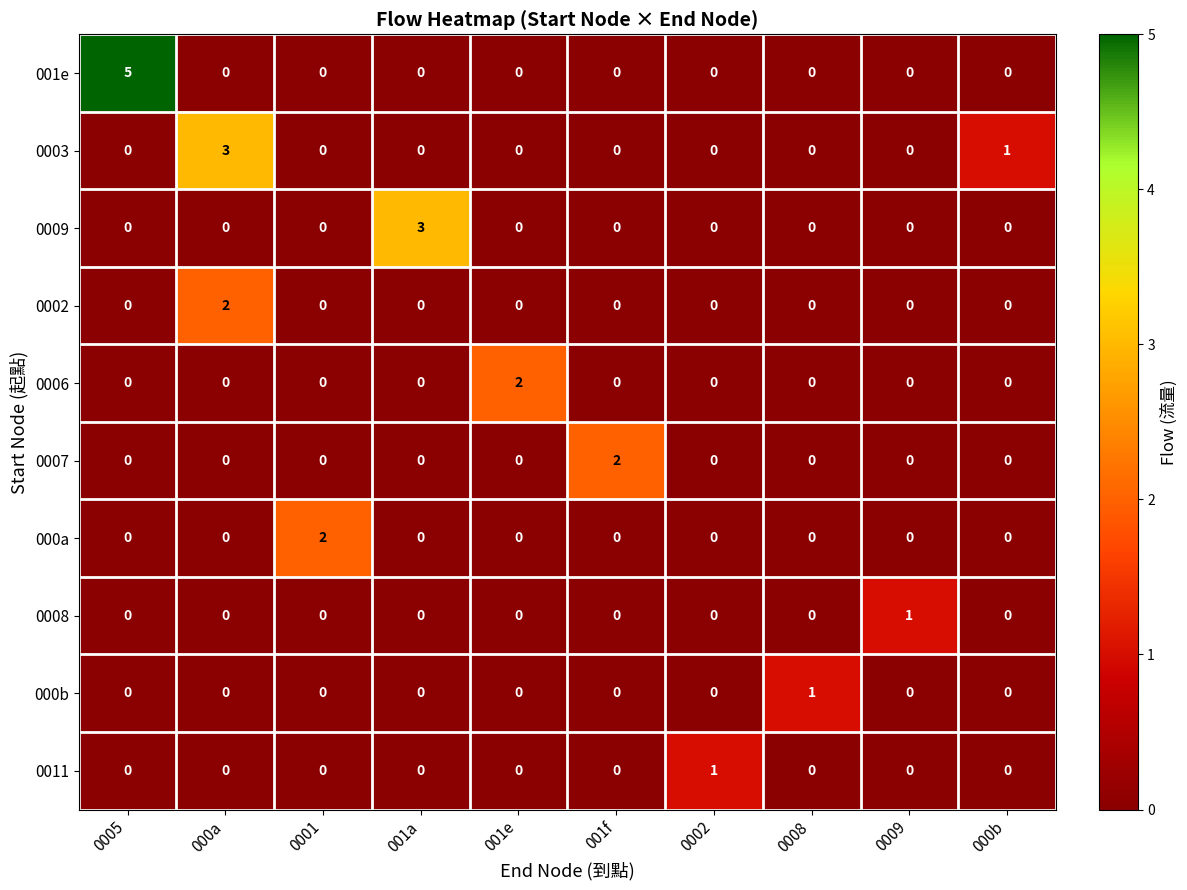

How many distinct data groups are displayed?

10